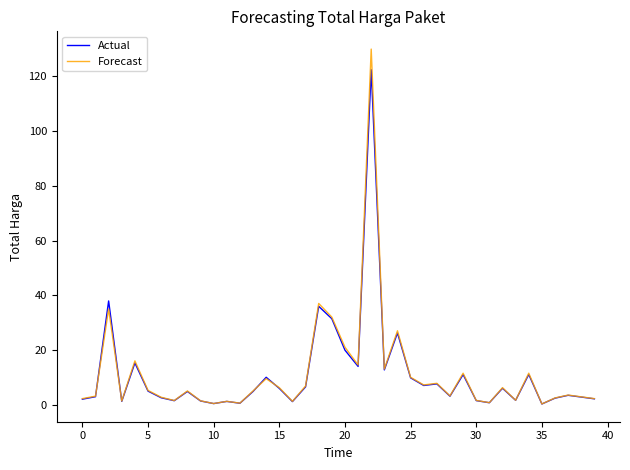

What is the maximum value for Forecast?

130.0